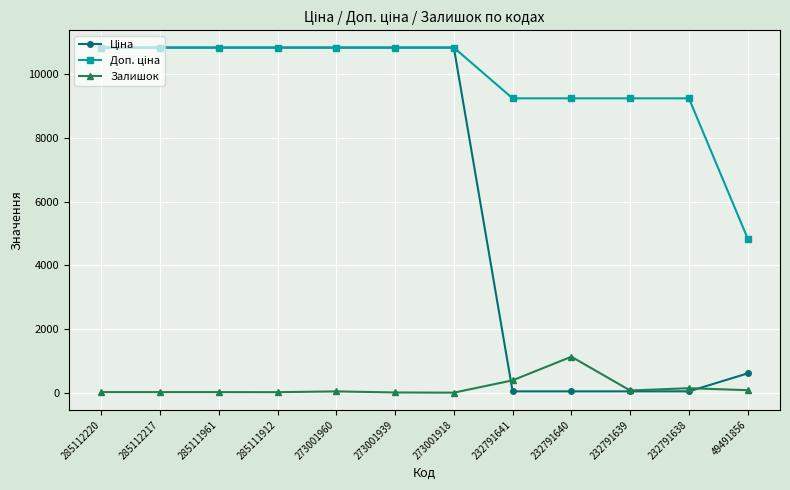

What is the sum of the Залишок values at 285111912 and 232791639?

83.0